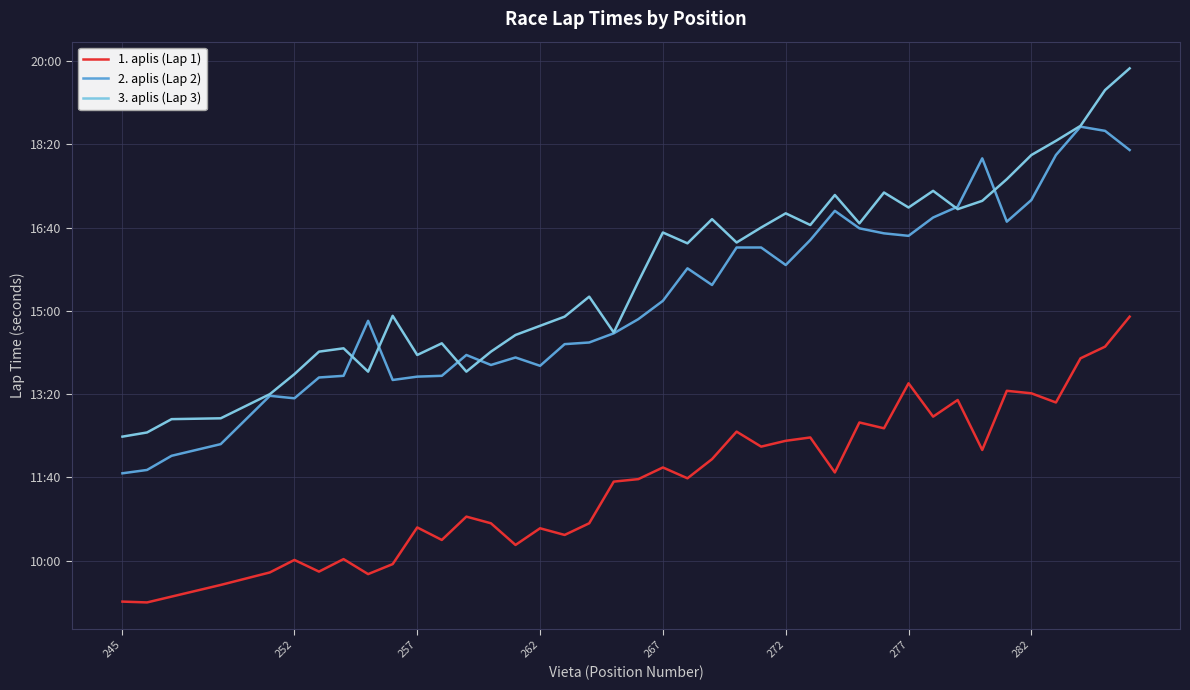

True or false: 3. aplis (Lap 3) and 1. aplis (Lap 1) cross at least once.

False